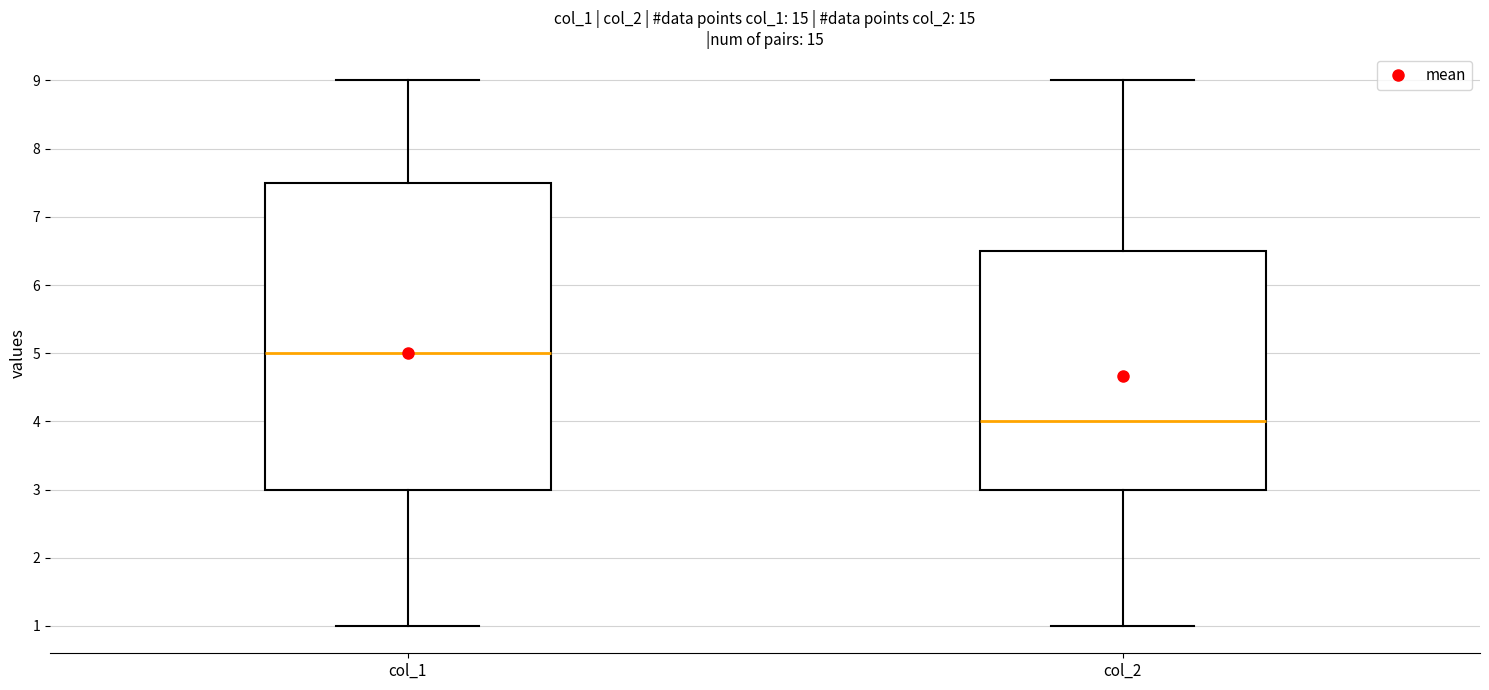

Reading left to right, read every box against the y-axis: the position of its median line, the range the box covers, and the ends of its whiskers. The values are not printed on the chart, so give them approximately, as read against the axis.

col_1: median 5.0, box 3.0 to 7.5, whiskers 1.0 to 9.0
col_2: median 4.0, box 3.0 to 6.5, whiskers 1.0 to 9.0